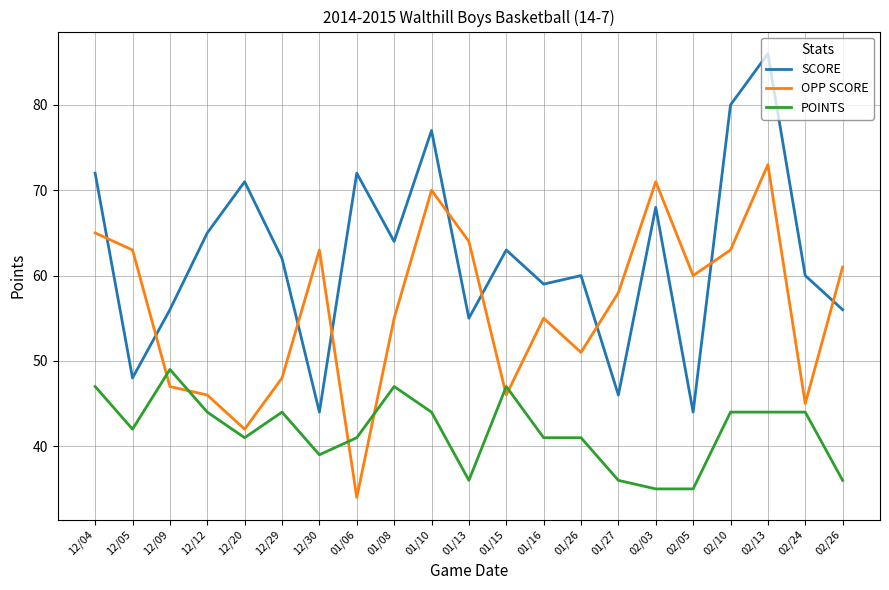

True or false: SCORE has a value of 68 at 12/05.

False